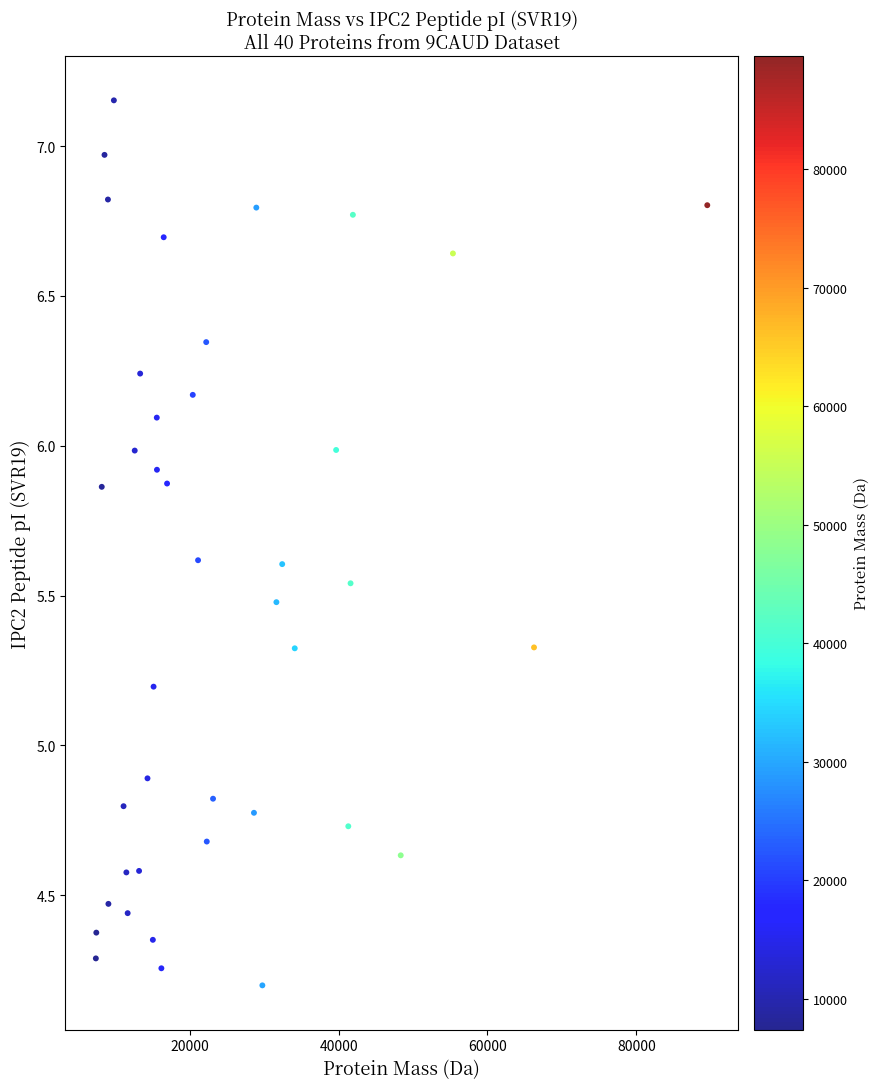

What is the range of X values (max minus min)?

82137.6